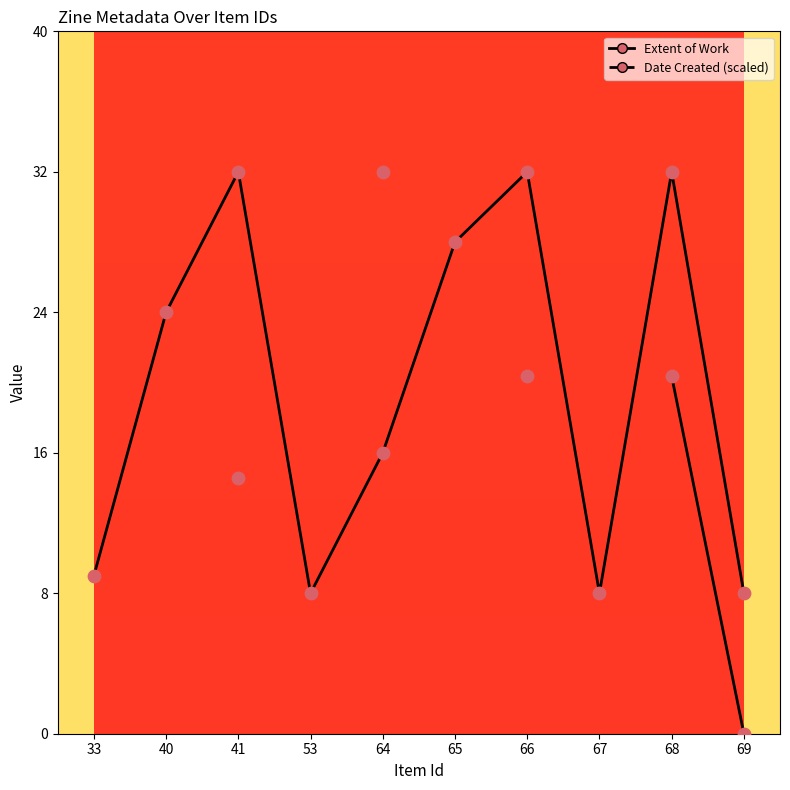

At which category is the sum across all series the highest?

66